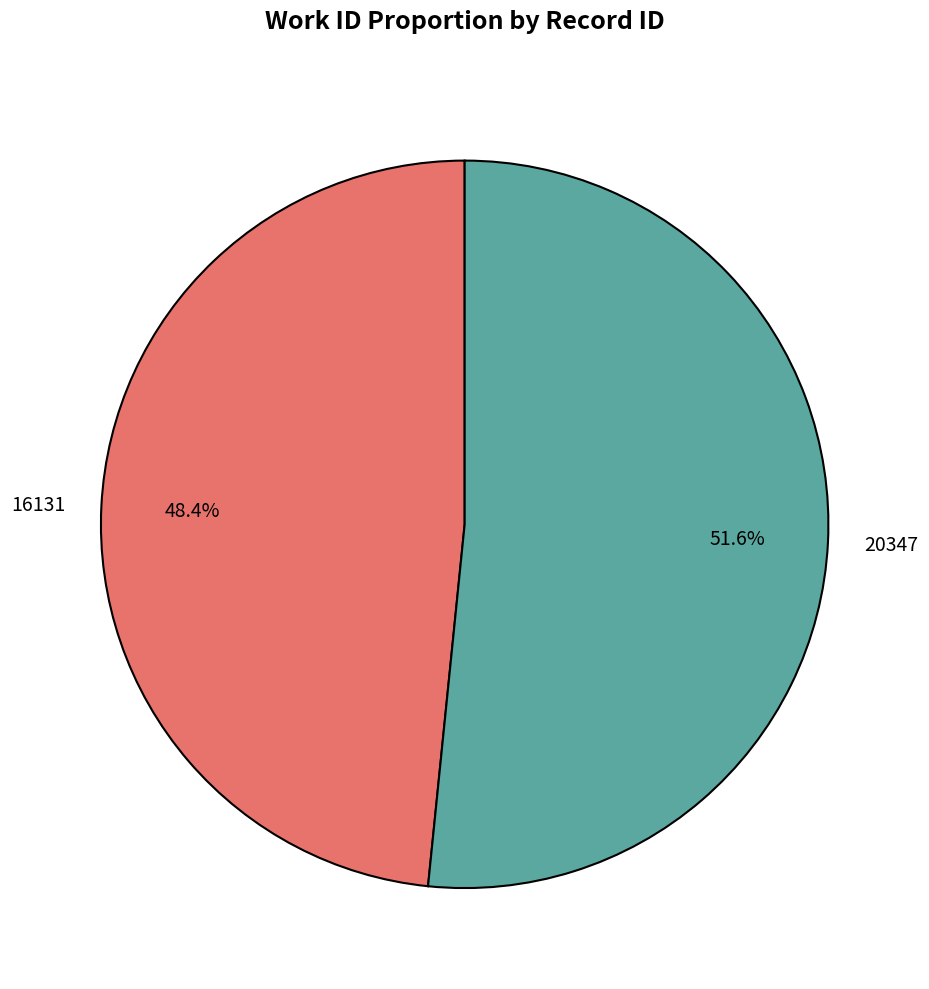

Count the number of slices in the pie.

2